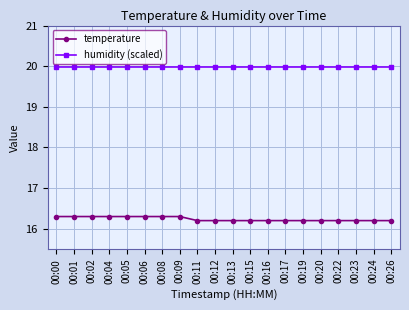

What is the sum of all humidity (scaled) values?

399.6